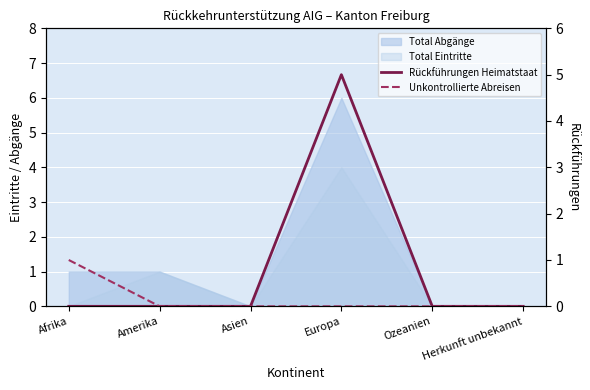

At which label does Rückführungen Heimatstaat reach its minimum?

Afrika